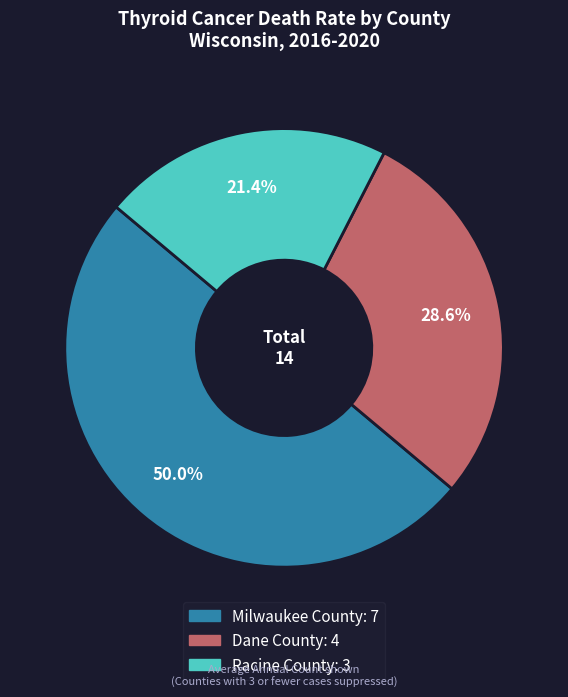

Which slice is the largest?

Milwaukee County